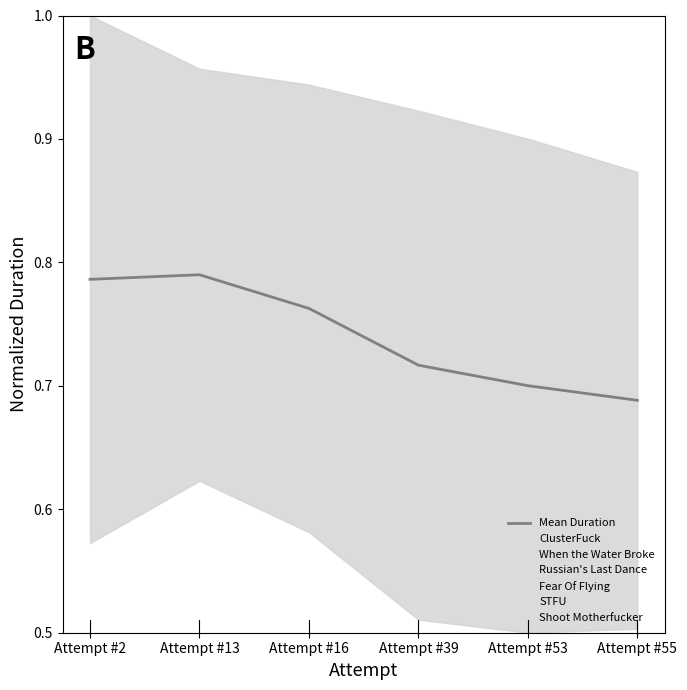

What is the value of the 4th point from the left?

0.7